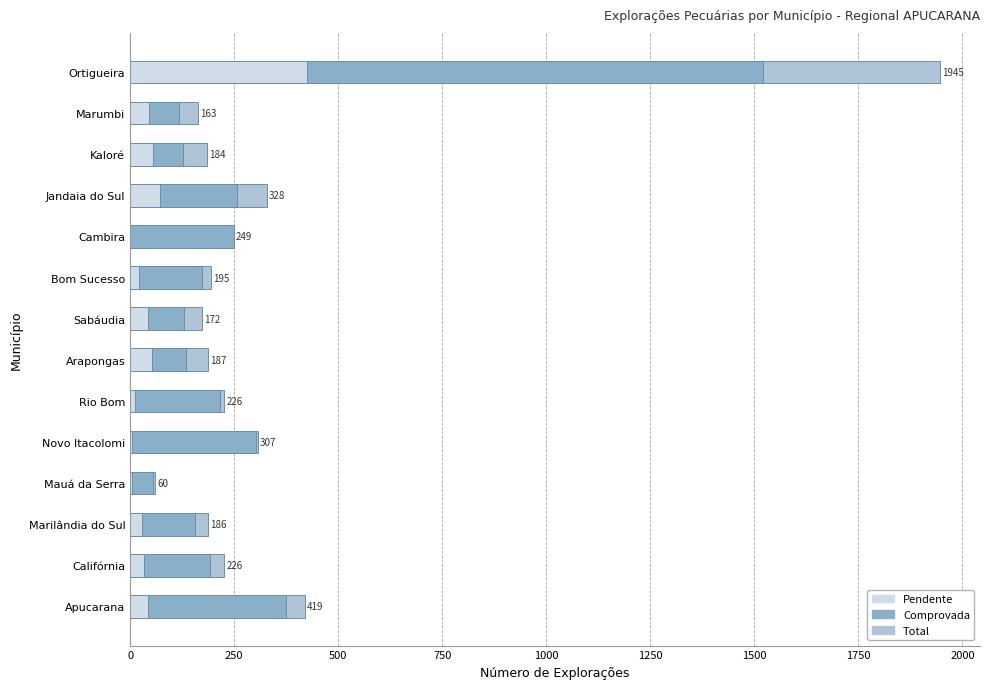

How many data points does each series have?

14